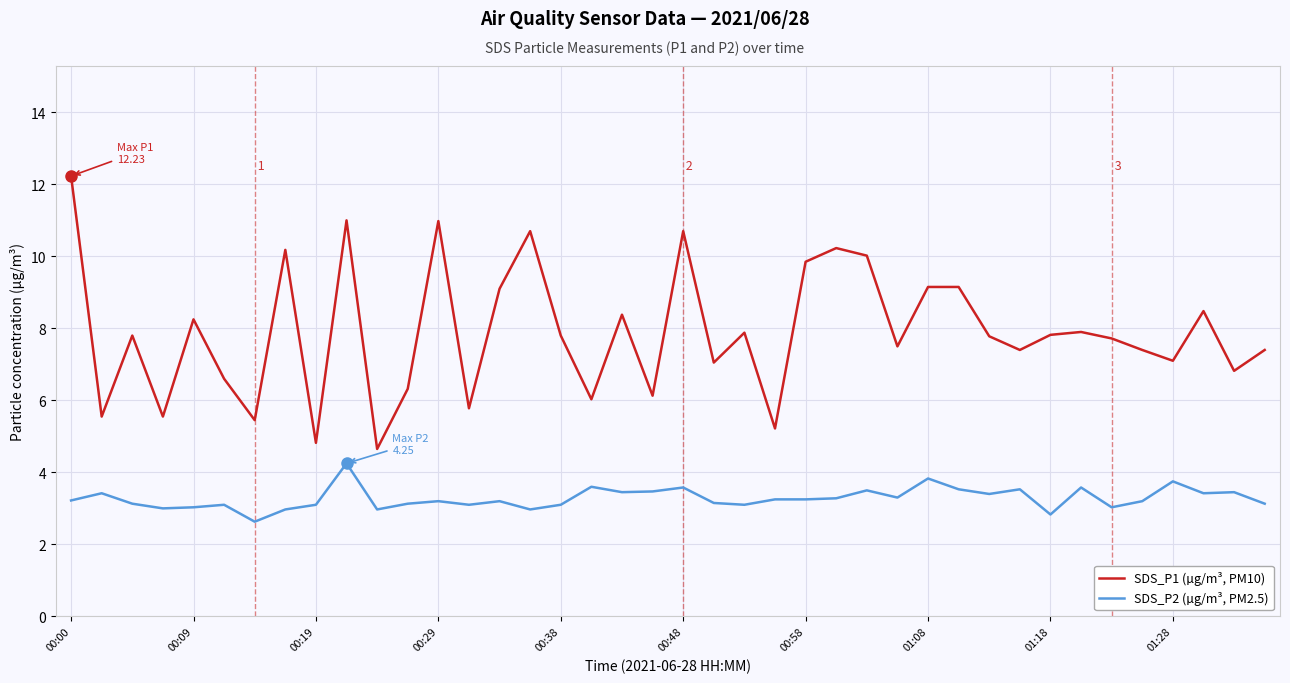

What is the difference between the maximum and minimum values in the SDS_P1 (µg/m³, PM10) series?

7.6